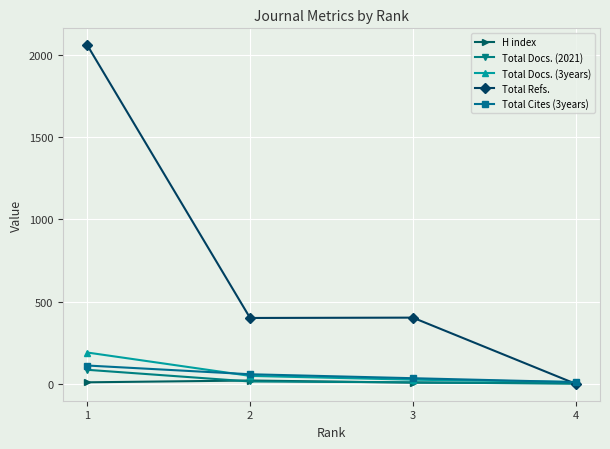

What is the total value across all series at 3?

477